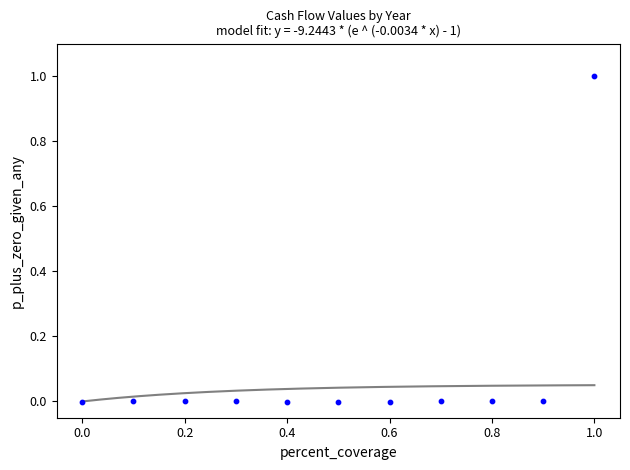

What is the range of X values (max minus min)?

1.0